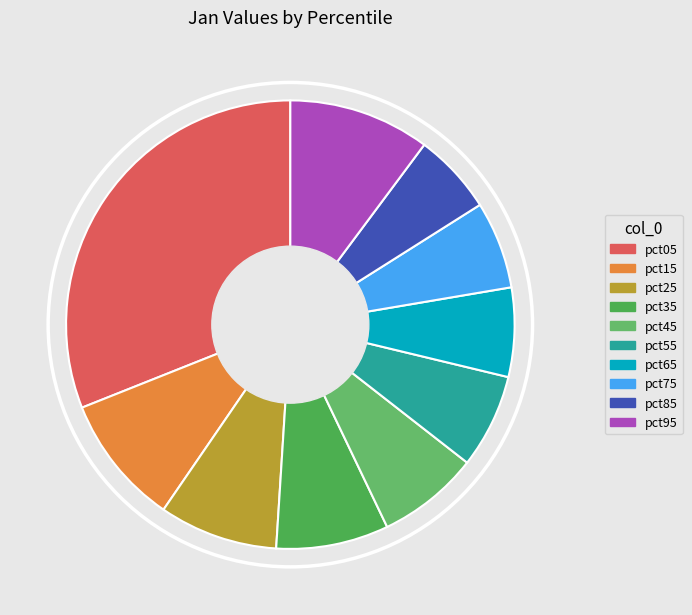

How many slices are in this pie chart?

10